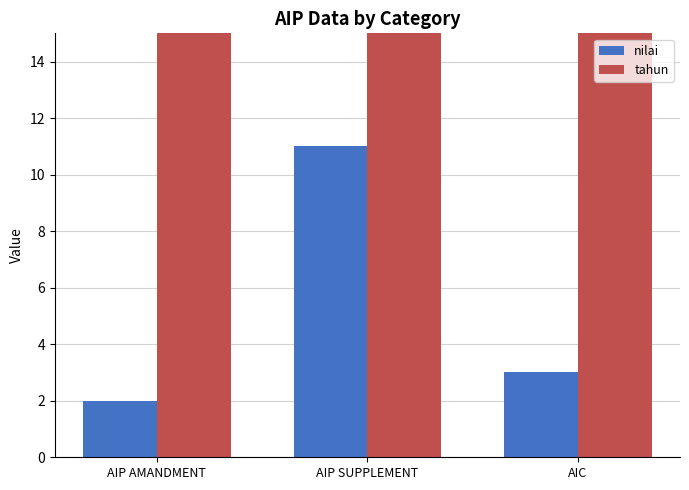

Read the nilai value at AIC.

3